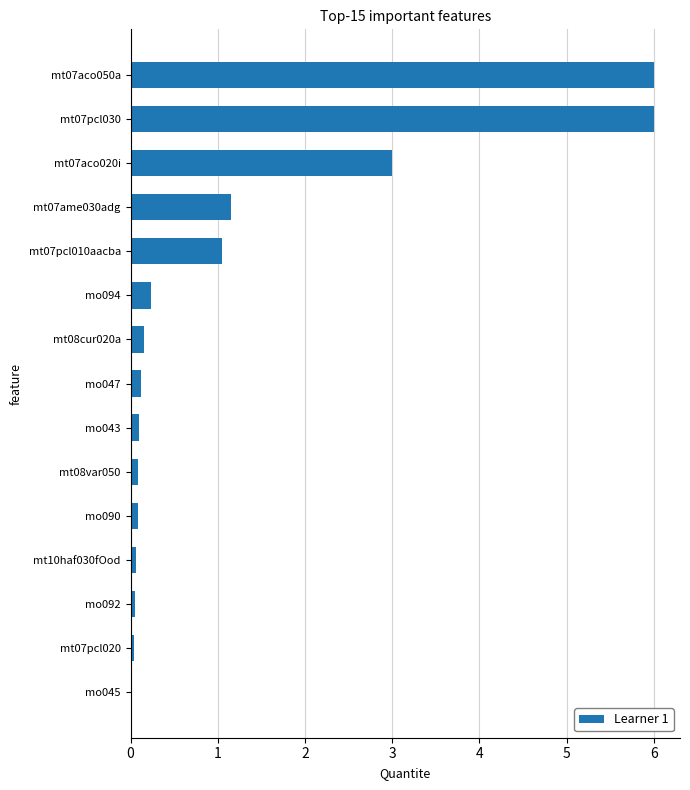

What is the sum of all values?

18.1